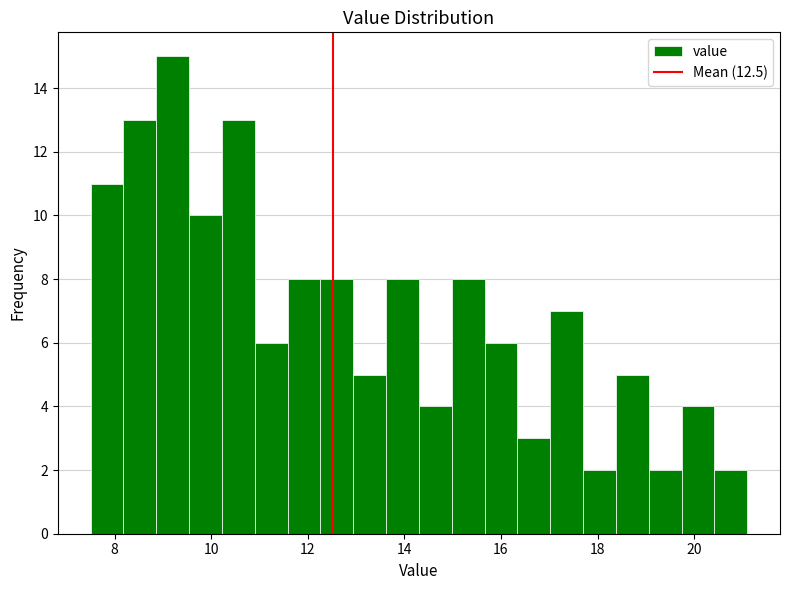

Read against the x-axis, roughly where is the centre of the tallest bar?

9.2